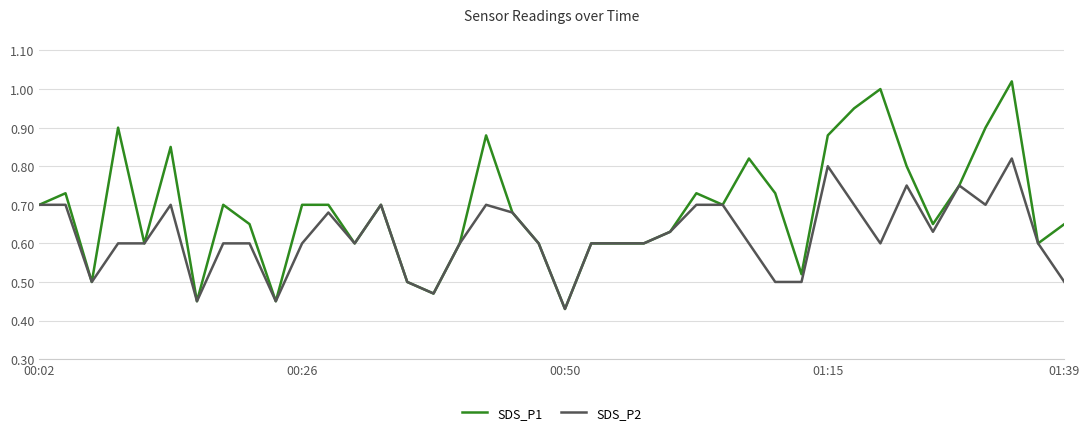

Which series has the largest total across all categories?

SDS_P1